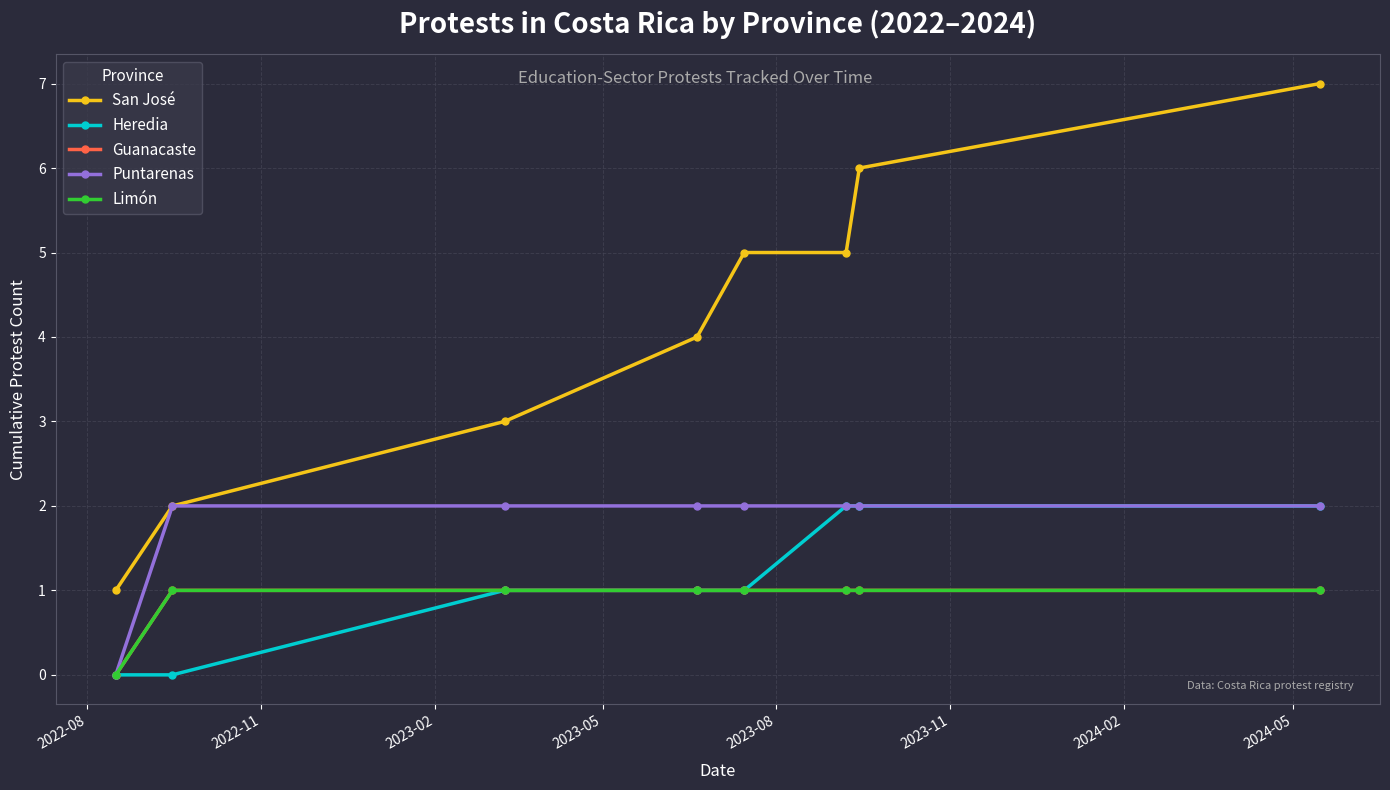

True or false: San José and Heredia cross at least once.

False